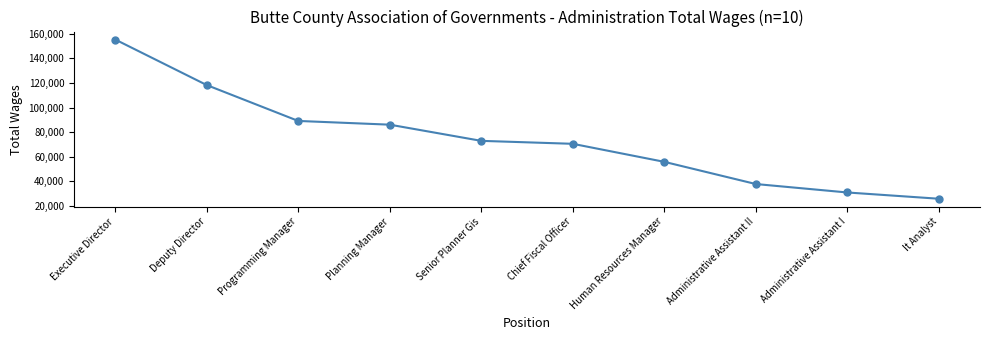

What is the difference between the second highest and minimum values?

92288